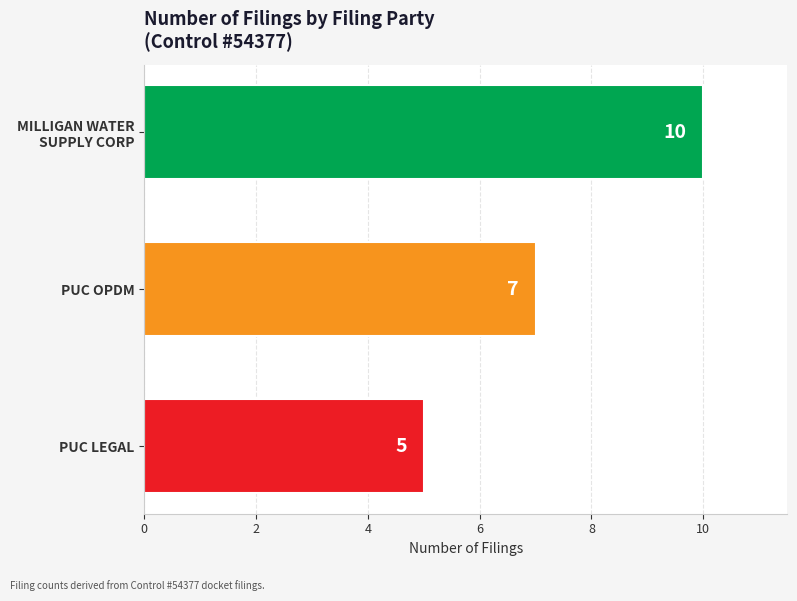

List the labels in order of value, largest first.

MILLIGAN WATER
SUPPLY CORP, PUC OPDM, PUC LEGAL